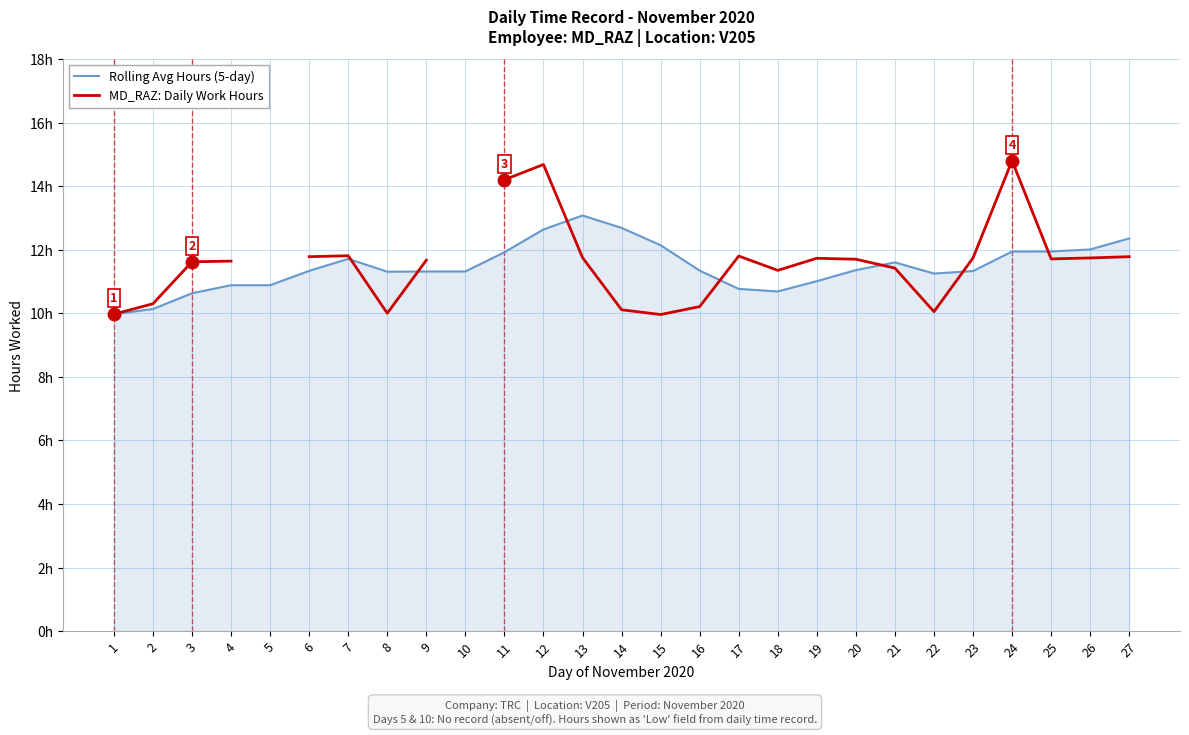

Between which two adjacent categories do MD_RAZ: Daily Work Hours and Rolling Avg Hours (5-day) first intersect?

7 and 8